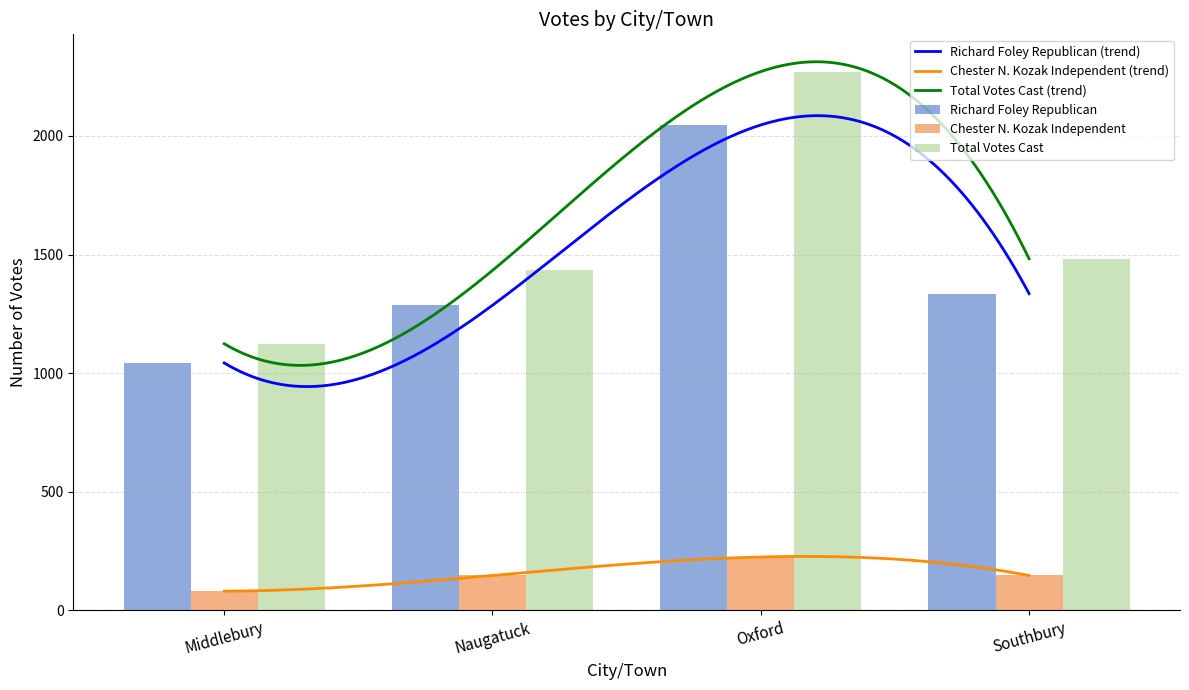

Rank the categories by Richard Foley Republican value from lowest to highest.

Middlebury, Naugatuck, Southbury, Oxford